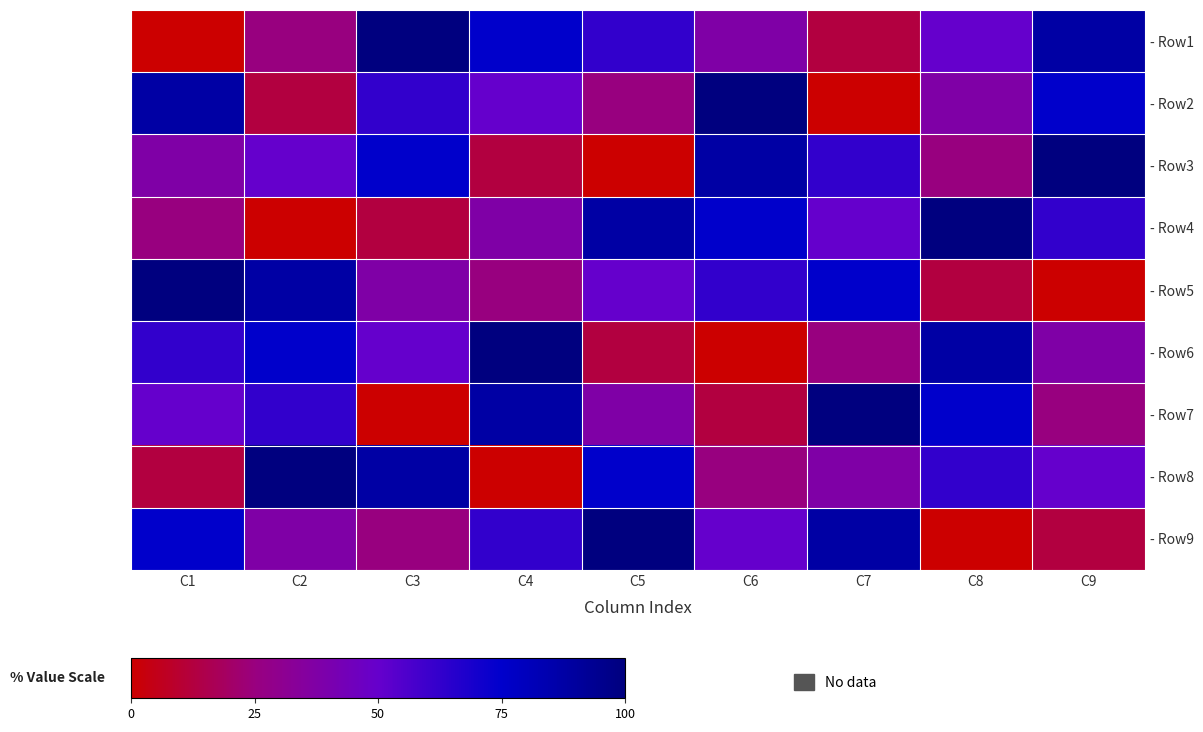

At which category is the sum across all series the highest?

C1